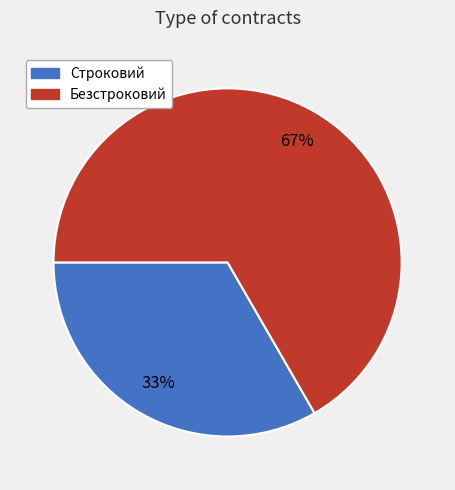

To the nearest percent, what percentage of the pie is Безстроковий?

67%